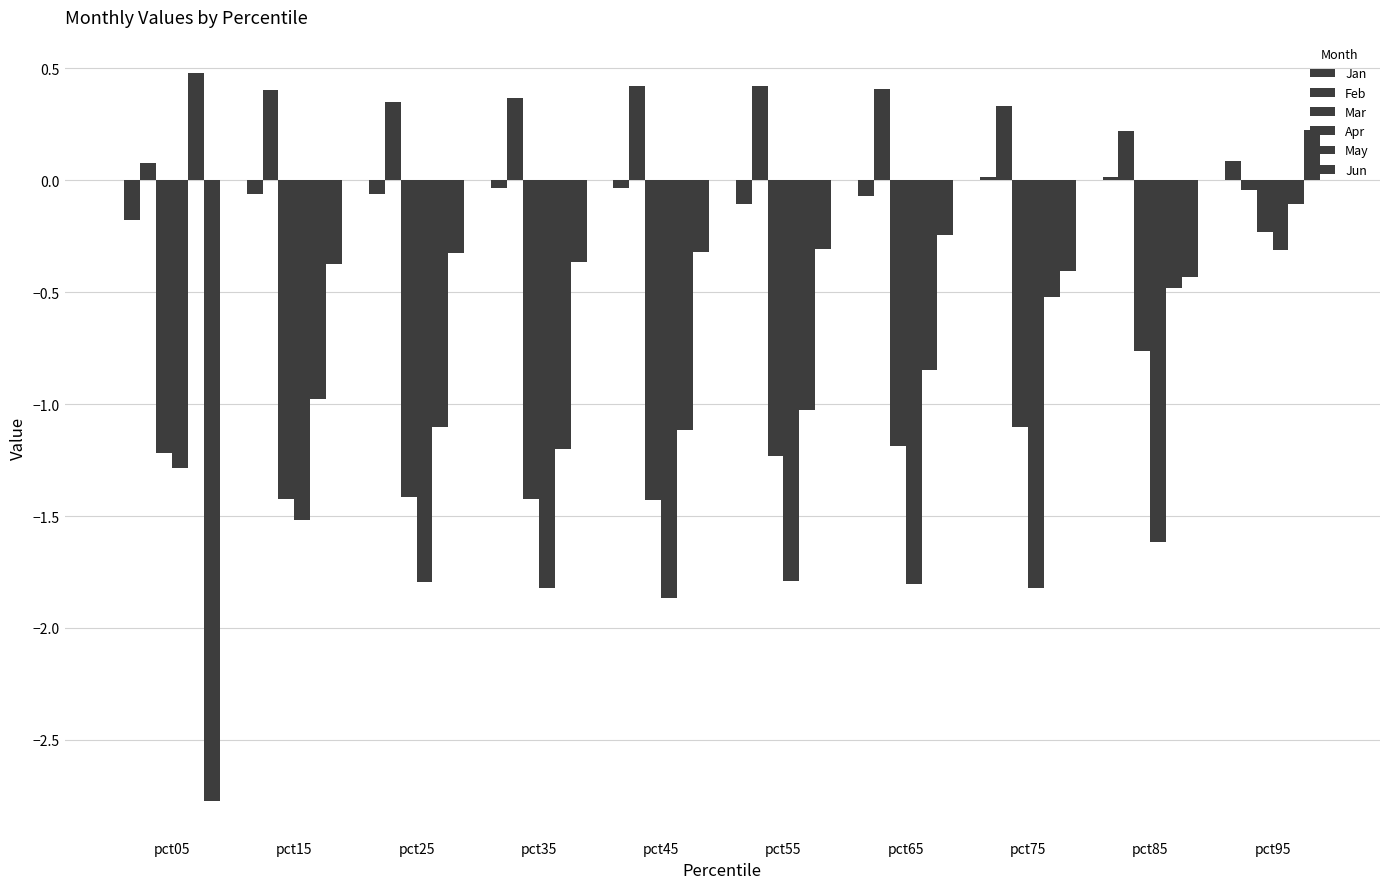

Count the number of data series in this chart.

6